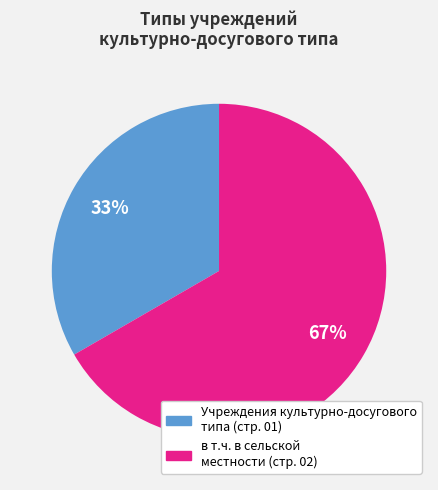

Is there a majority slice in this chart?

Yes